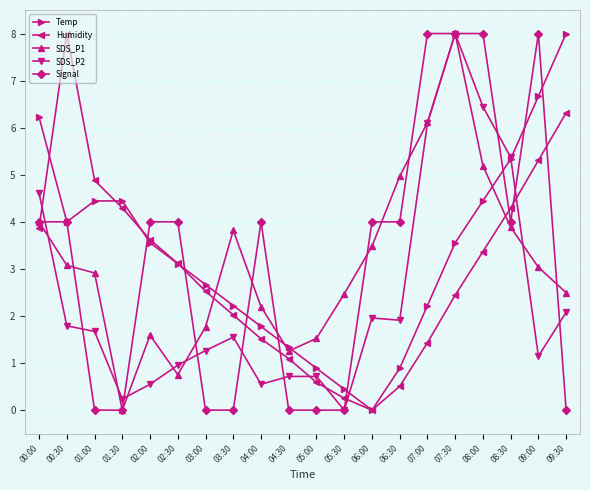

What are all the series names shown in the legend?

Temp, Humidity, SDS_P1, SDS_P2, Signal